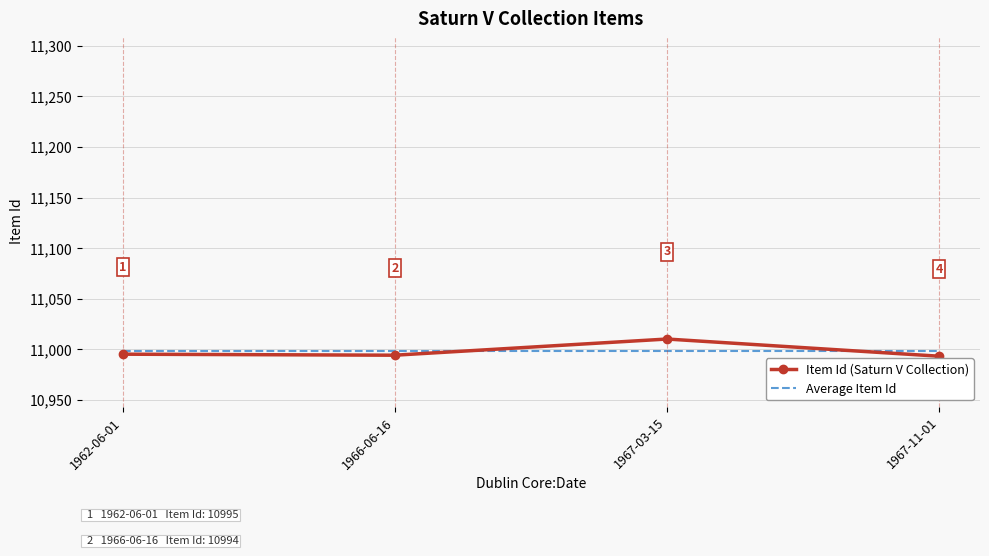

What is the spread (max minus min) of values at 1967-03-15?

12